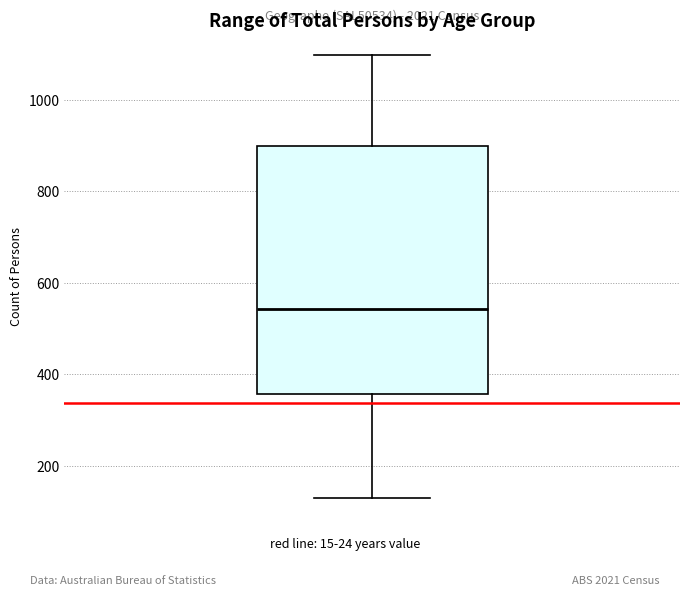

Where is the upper edge of the box on the y-axis? The values are not printed on the chart, so give them approximately, as read against the axis.

900